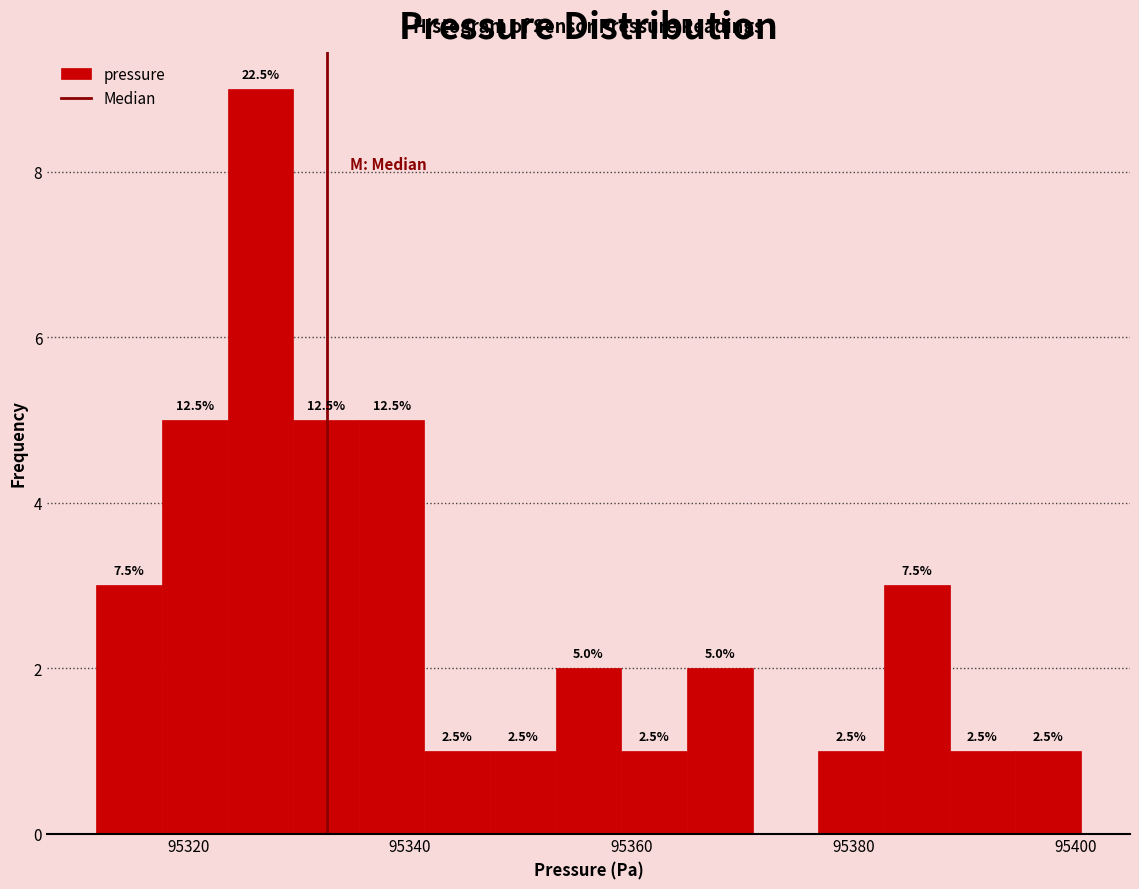

Around what value on the x-axis is the tallest bar? Give the approximate position of its centre, as read against the axis.

95326